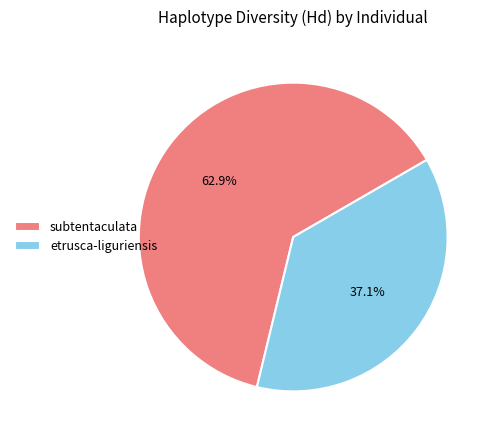

What is the majority slice?

subtentaculata